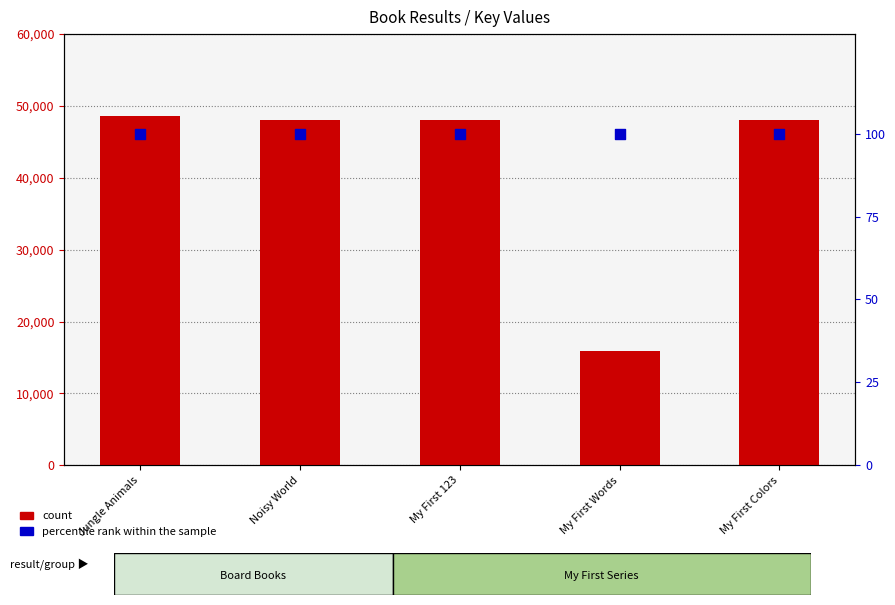

At which category is the sum across all series the highest?

Jungle Animals